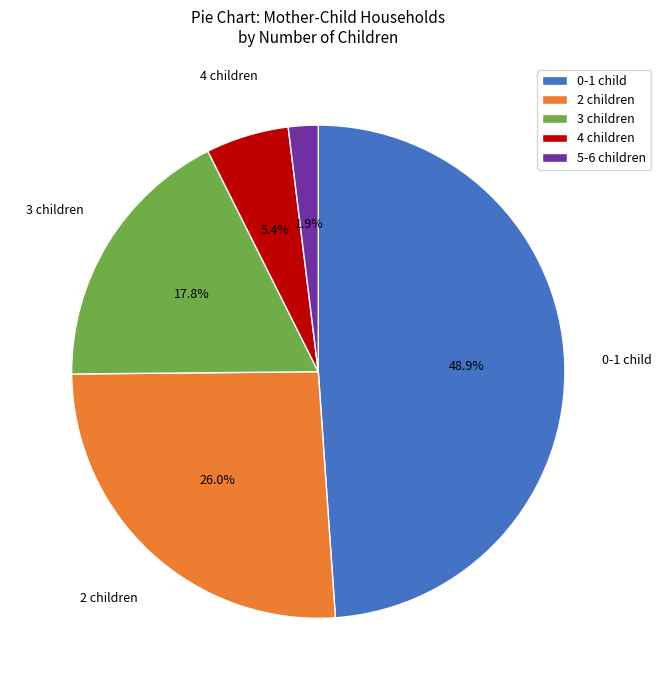

Count the number of slices in the pie.

5